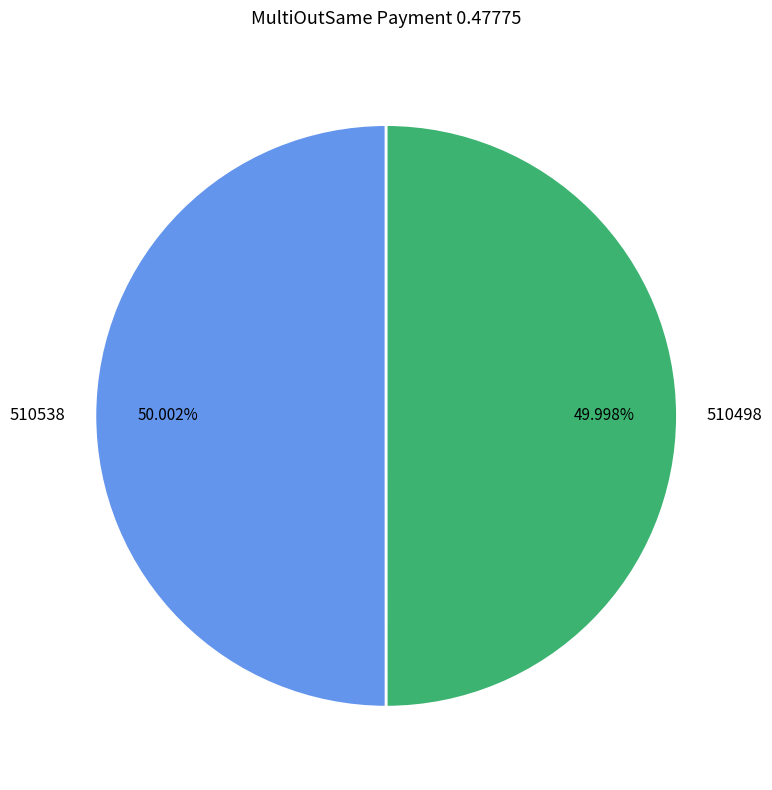

Do 510498 and 510538 together represent more than half of the pie?

Yes